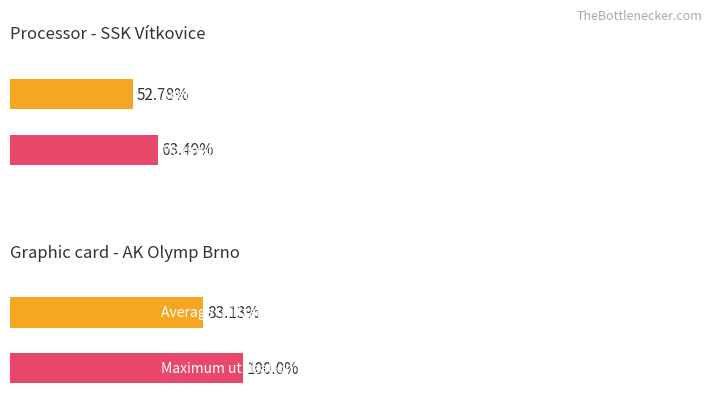

The Maximum utilization series shows 14.0 at Ostrava. True or false?

False